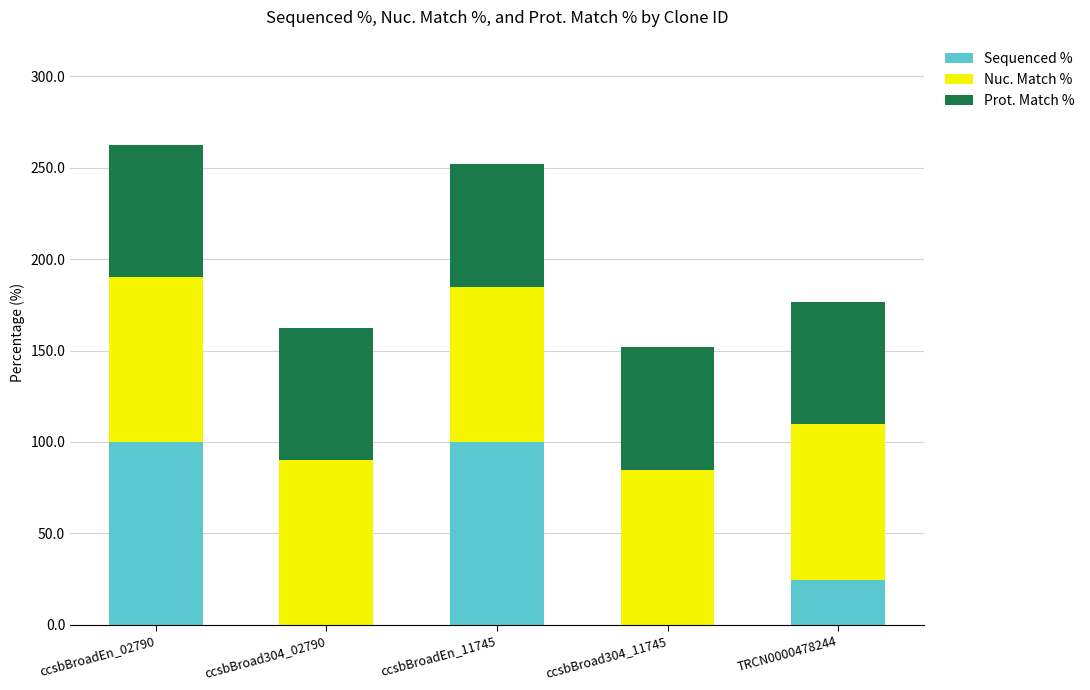

How many data points in Sequenced % are above 24?

3